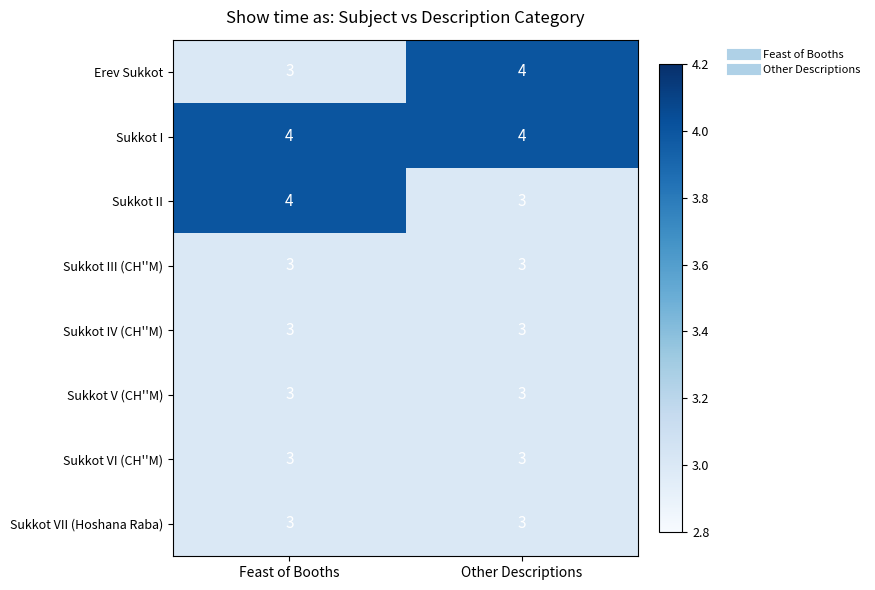

List the labels in order of Erev Sukkot value, largest first.

Other Descriptions, Feast of Booths